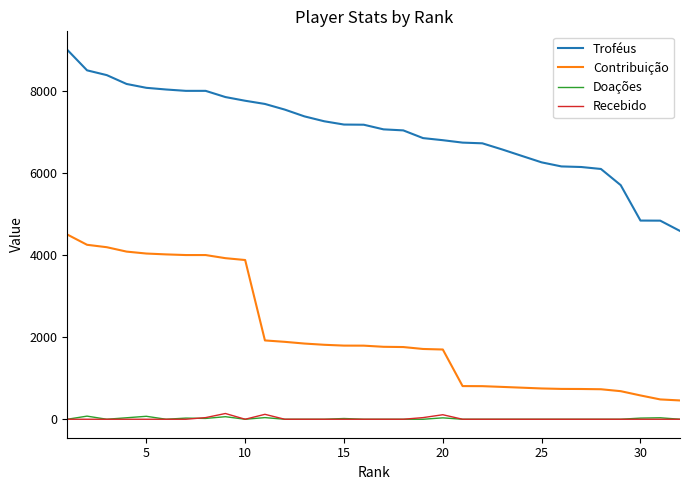

Which series has the largest total across all categories?

Troféus